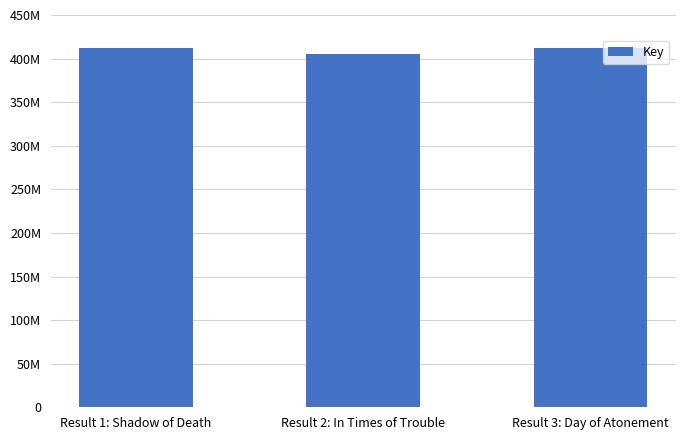

Are the bars horizontal?

No